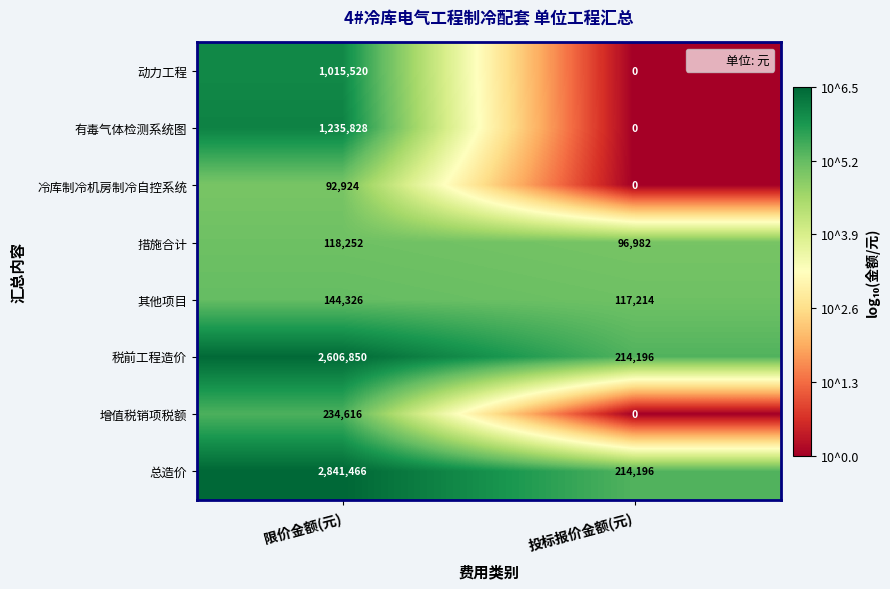

What is the difference between the highest and lowest values at 限价金额(元)?

2748542